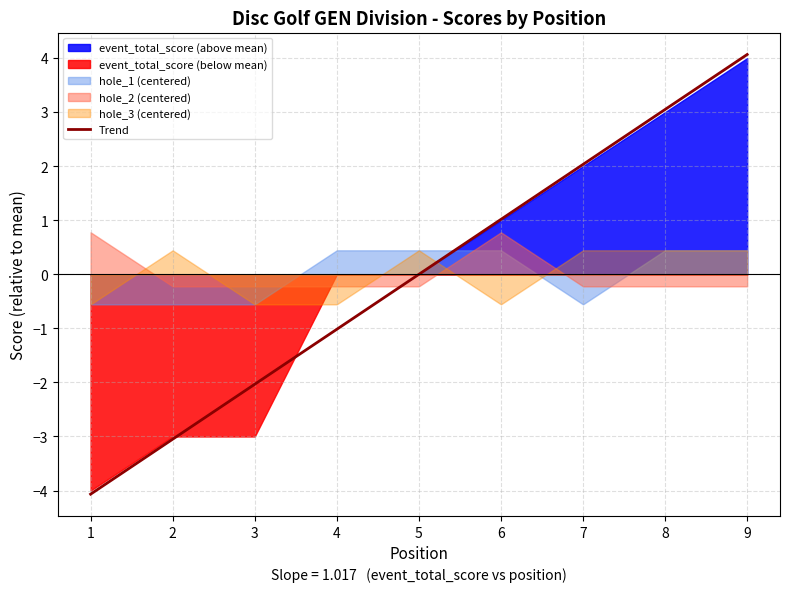

Count the number of values greater than 0.

5